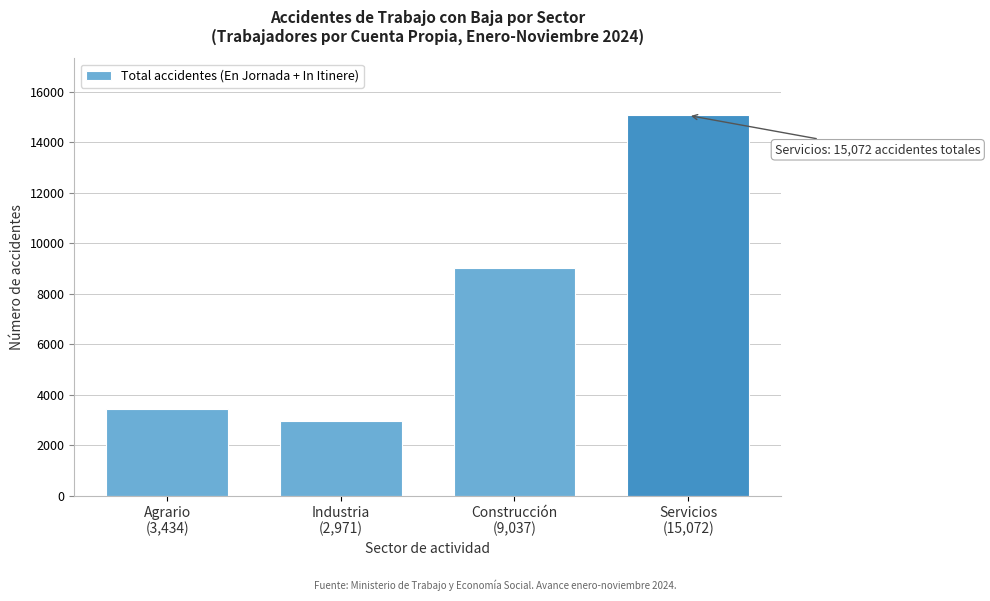

Reading left to right, extract all data points from this chart.

3434	2971	9037	15072